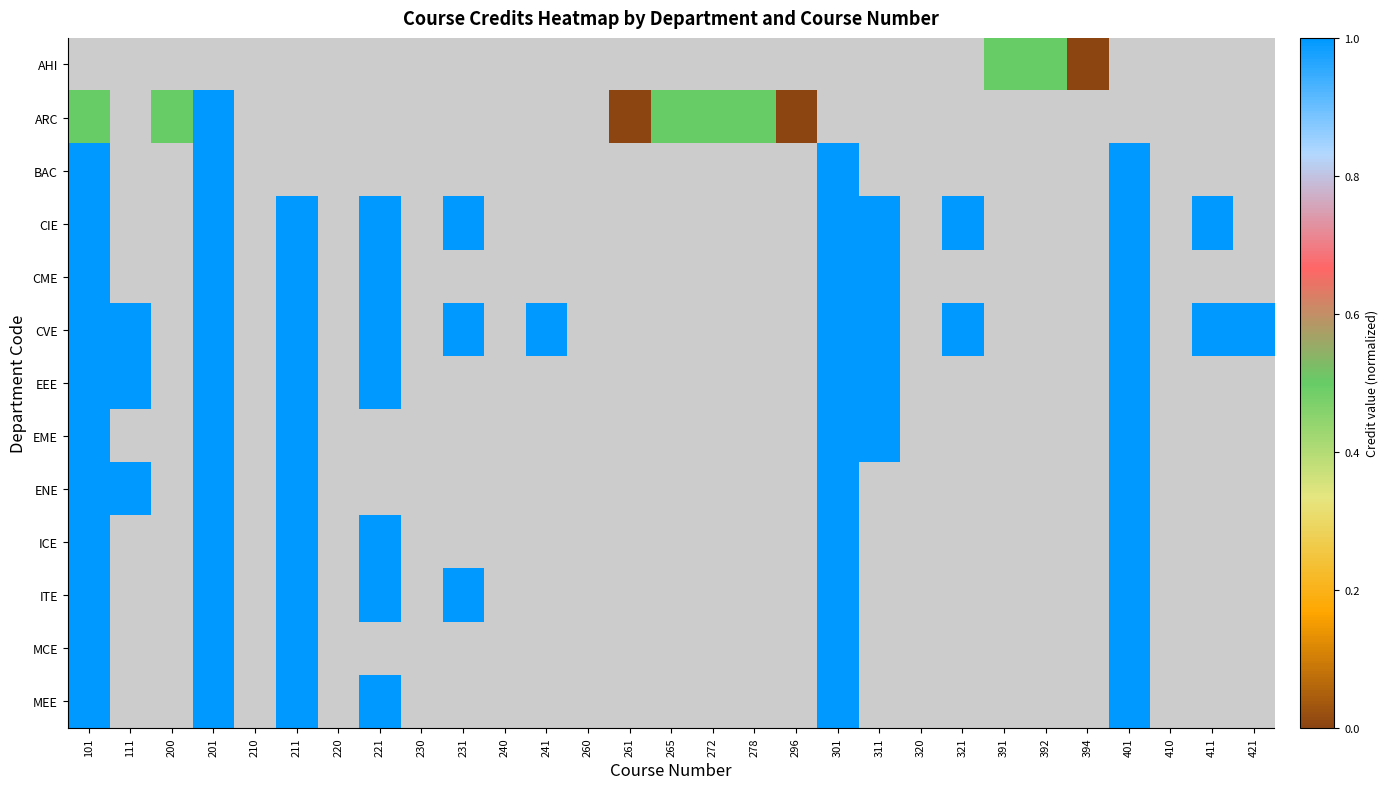

How many series are shown in this chart?

13